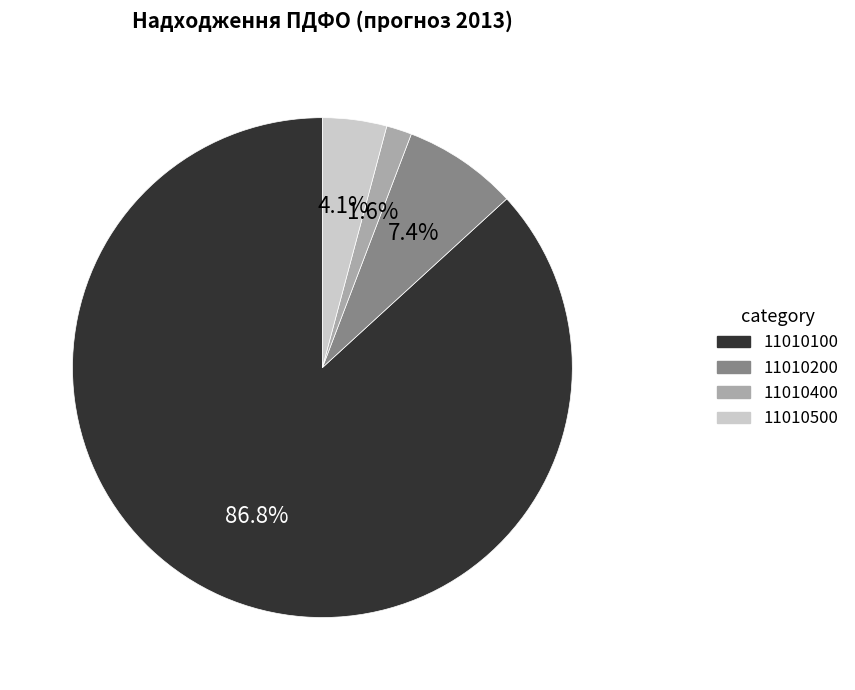

What percentage is the 11010200 slice, to the nearest percent?

7%